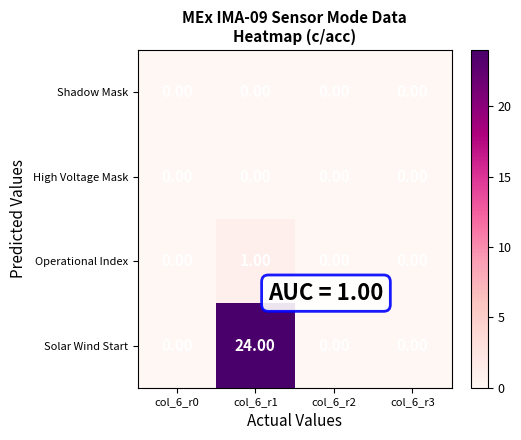

What is the difference between the maximum and second lowest values in the Solar Wind Start series?

24